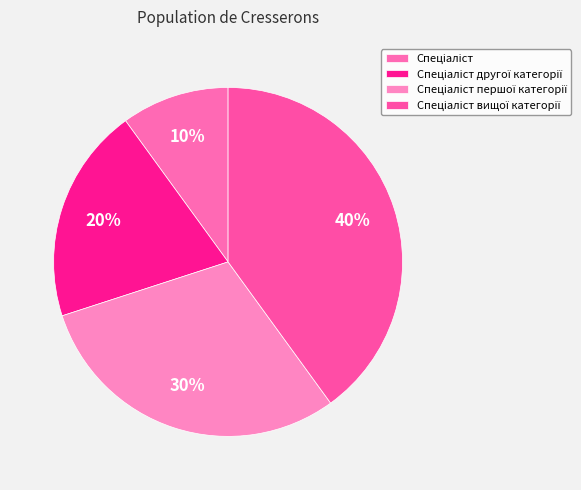

To the nearest percent, what is the difference between the Спеціаліст першої категорії and Спеціаліст другої категорії slice percentages?

10%